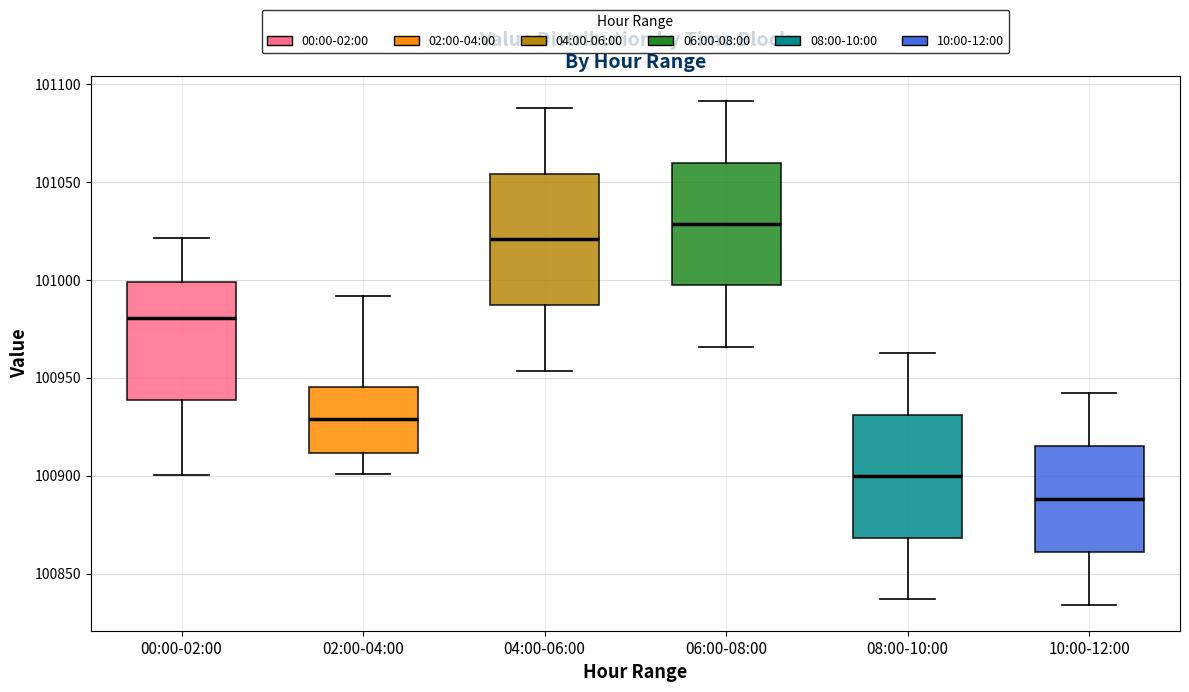

Which box's median line is the highest?

06:00-08:00